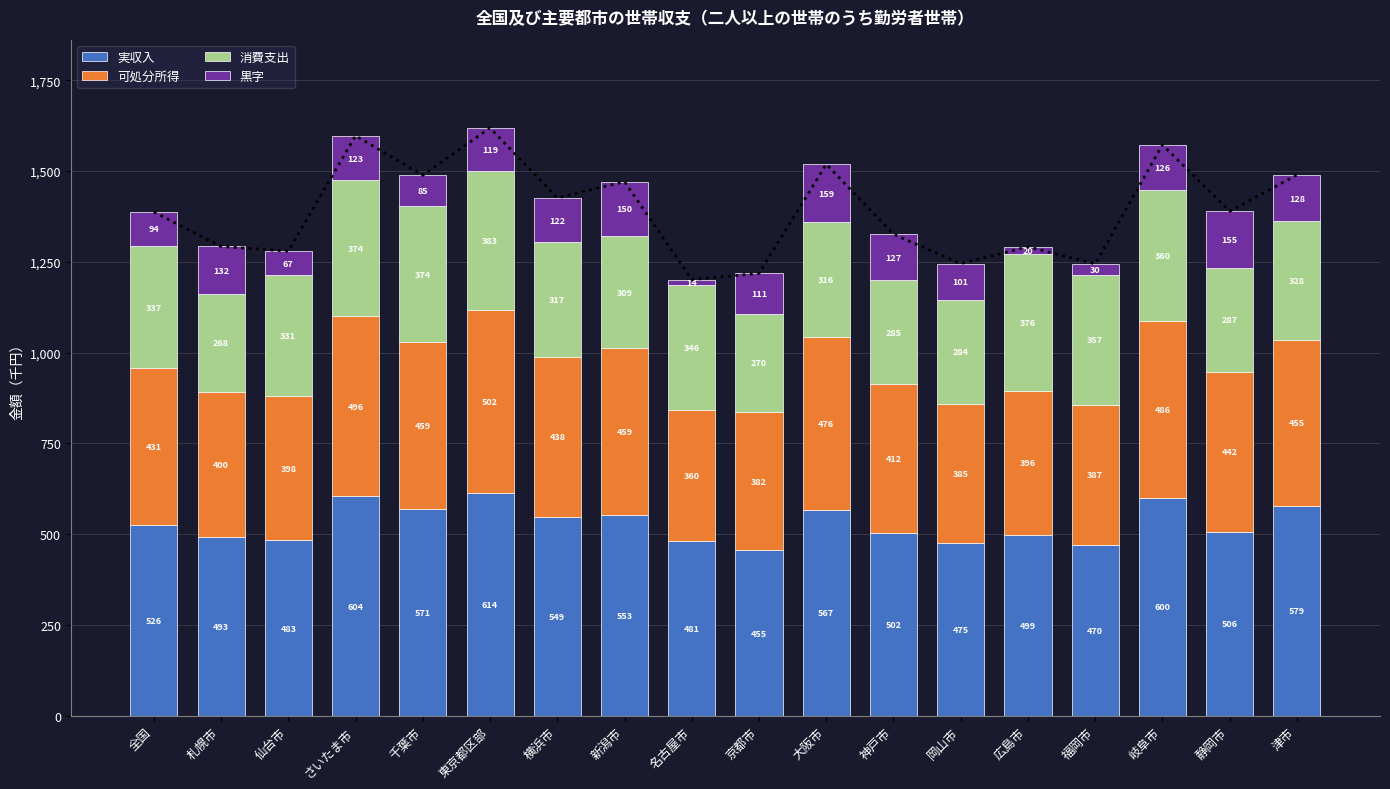

Reading left to right, what are all the values shown in this chart?

実収入: 全国=525.9	札幌市=493.1	仙台市=483.1	さいたま市=604.2	千葉市=570.9	東京都区部=614.3	横浜市=548.8	新潟市=552.7	名古屋市=480.8	京都市=455.4	大阪市=567.4	神戸市=502.3	岡山市=474.8	広島市=499.3	福岡市=469.6	岐阜市=600.4	静岡市=506.0	津市=578.8
可処分所得: 全国=430.7	札幌市=399.7	仙台市=398.2	さいたま市=496.5	千葉市=458.8	東京都区部=502.3	横浜市=438.6	新潟市=459.1	名古屋市=360.2	京都市=381.5	大阪市=475.7	神戸市=411.9	岡山市=385.2	広島市=396.1	福岡市=387.5	岐阜市=486.0	静岡市=441.7	津市=455.2
消費支出: 全国=337.2	札幌市=267.7	仙台市=331.3	さいたま市=373.5	千葉市=373.8	東京都区部=382.8	横浜市=316.8	新潟市=309.0	名古屋市=346.6	京都市=270.6	大阪市=316.3	神戸市=285.2	岡山市=284.2	広島市=376.4	福岡市=357.4	岐阜市=360.2	静岡市=286.6	津市=327.6
黒字: 全国=93.5	札幌市=132.0	仙台市=66.9	さいたま市=123.0	千葉市=84.9	東京都区部=119.5	横浜市=121.8	新潟市=150.1	名古屋市=13.7	京都市=110.9	大阪市=159.4	神戸市=126.7	岡山市=101.0	広島市=19.8	福岡市=30.1	岐阜市=125.8	静岡市=155.1	津市=127.7